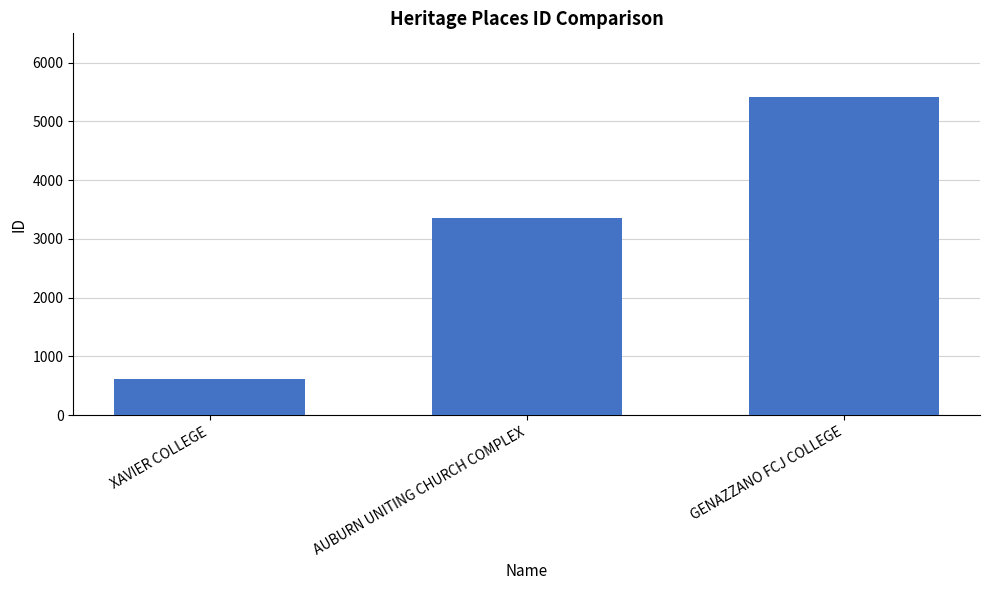

What is the change in value from XAVIER COLLEGE to GENAZZANO FCJ COLLEGE?

+4800